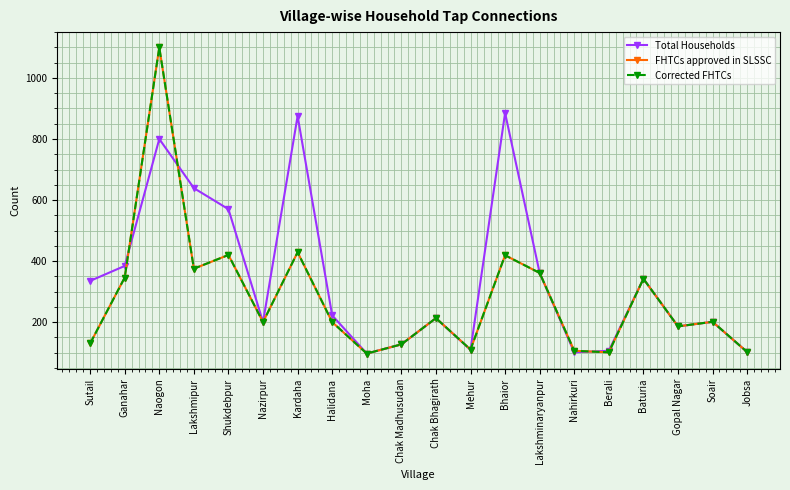

The value of Corrected FHTCs at Bhaior is 596. True or false?

False